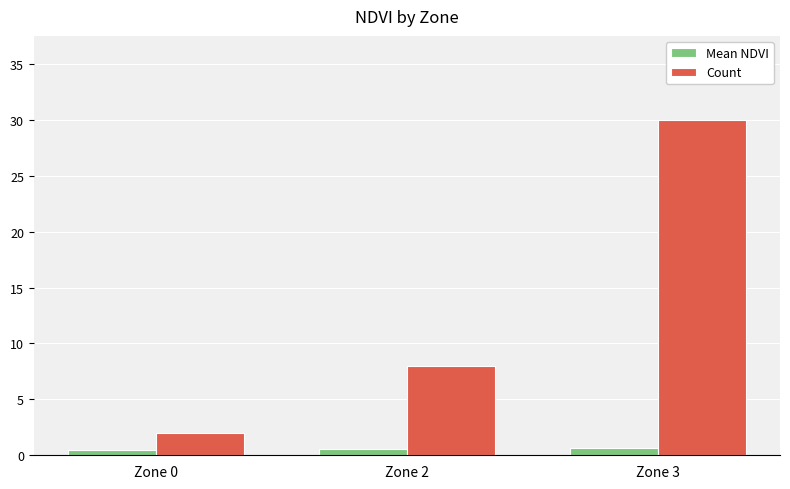

What is the greatest value displayed?

30.0